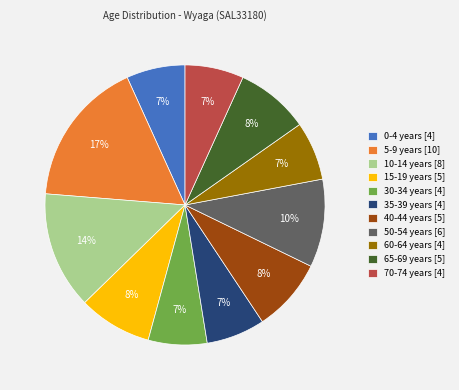

Is the sum of 60-64 years [4] and 15-19 years [5] greater than half?

No